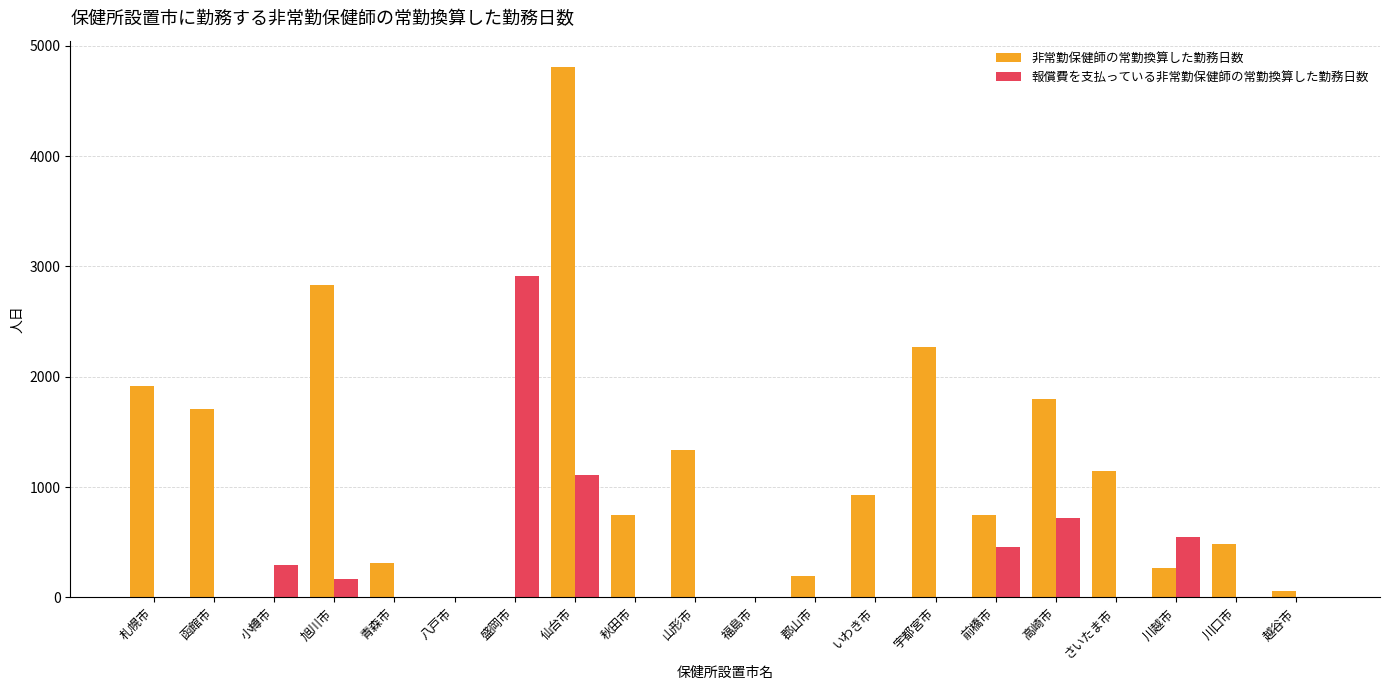

What is the sum of all 非常勤保健師の常勤換算した勤務日数 values?

21550